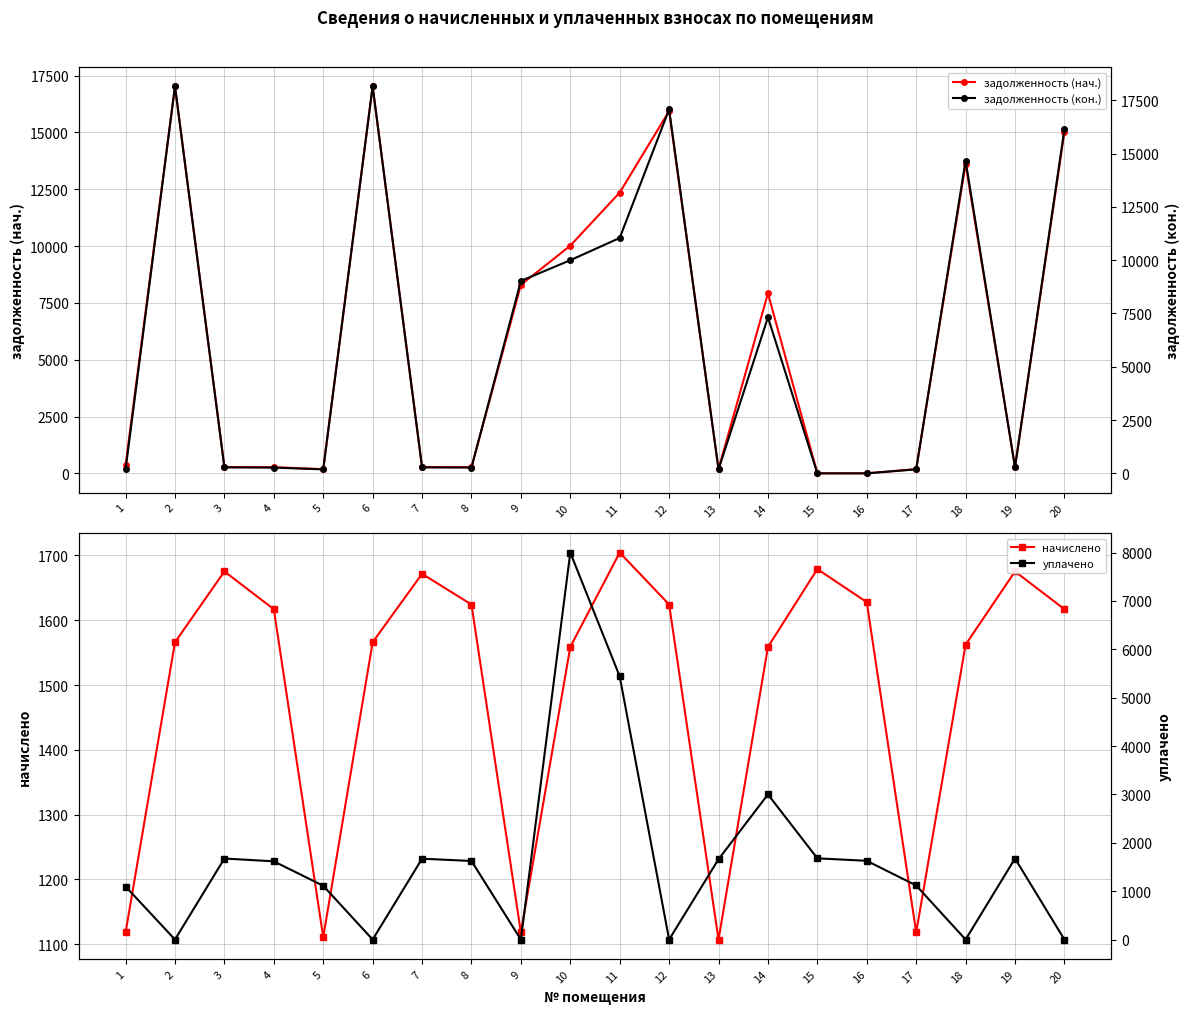

Where do уплачено and начислено first cross each other?

5 and 6